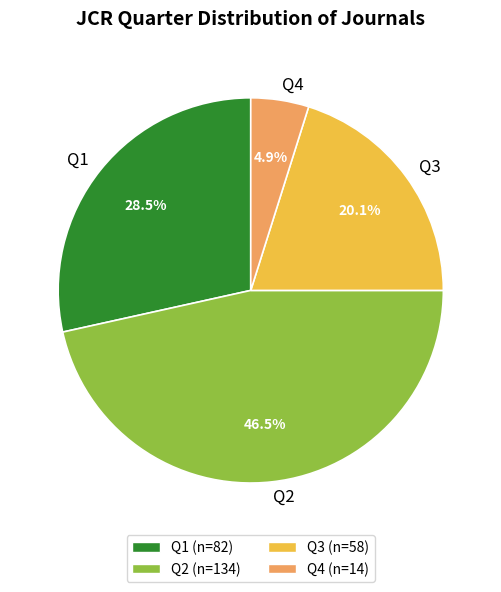

What is the largest slice in the pie chart?

Q2